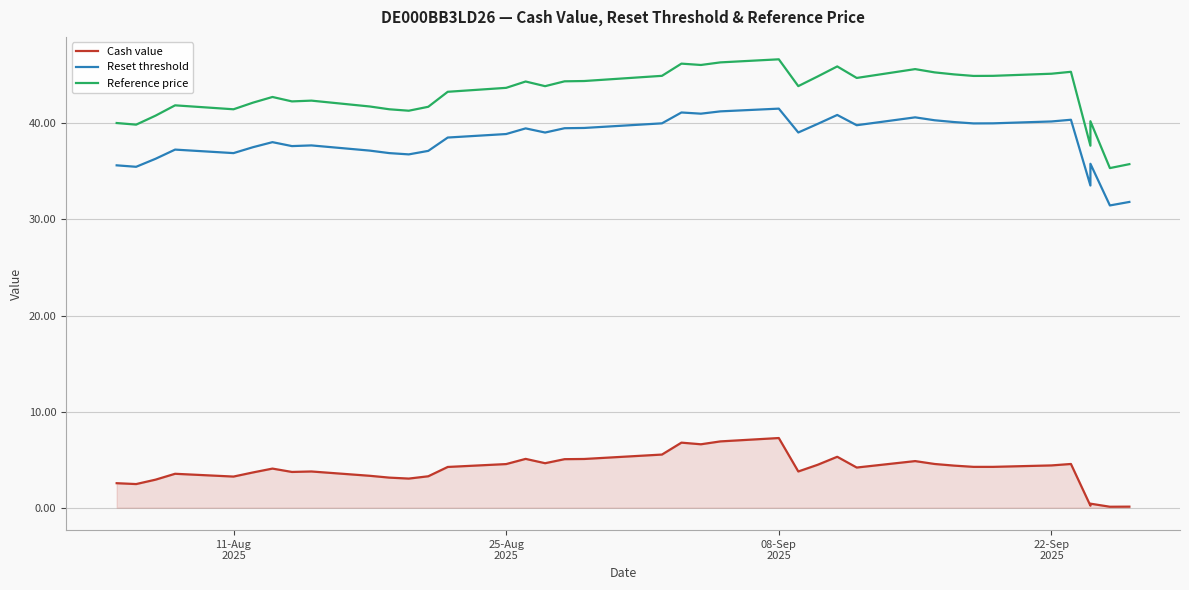

Which series has the widest spread of values?

Reference price